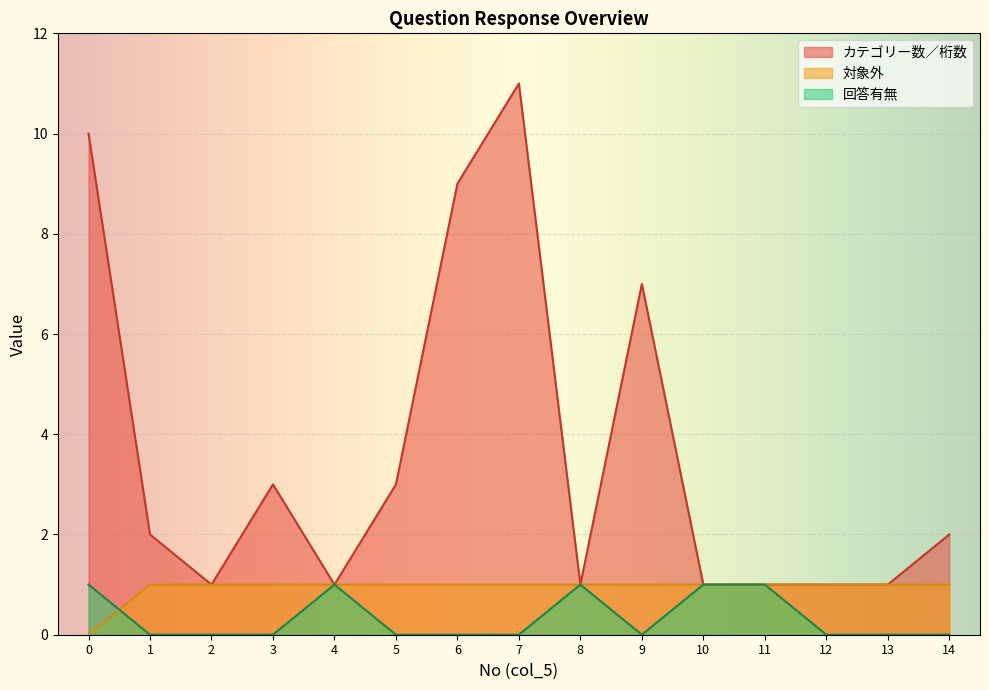

Rank the series at 2 from highest to lowest value.

カテゴリー数／桁数, 対象外, 回答有無